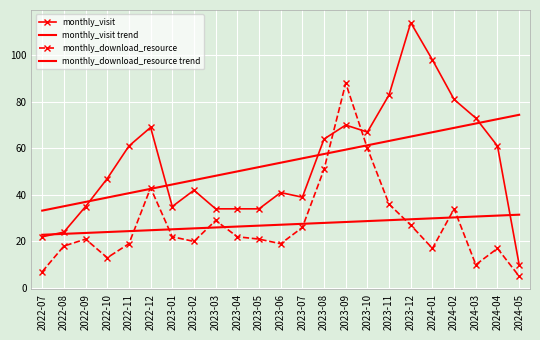

The value of monthly_download_resource at 2023-08 is 51.0. True or false?

True